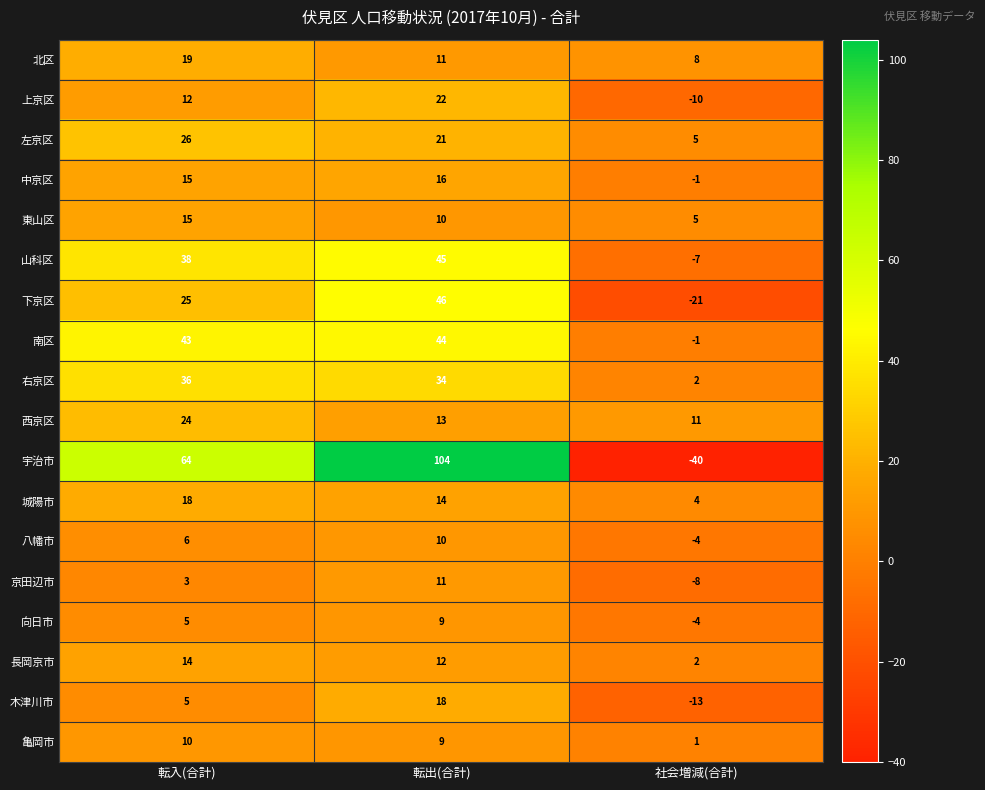

Read the 右京区 value at 転入(合計), to the nearest 10.

40